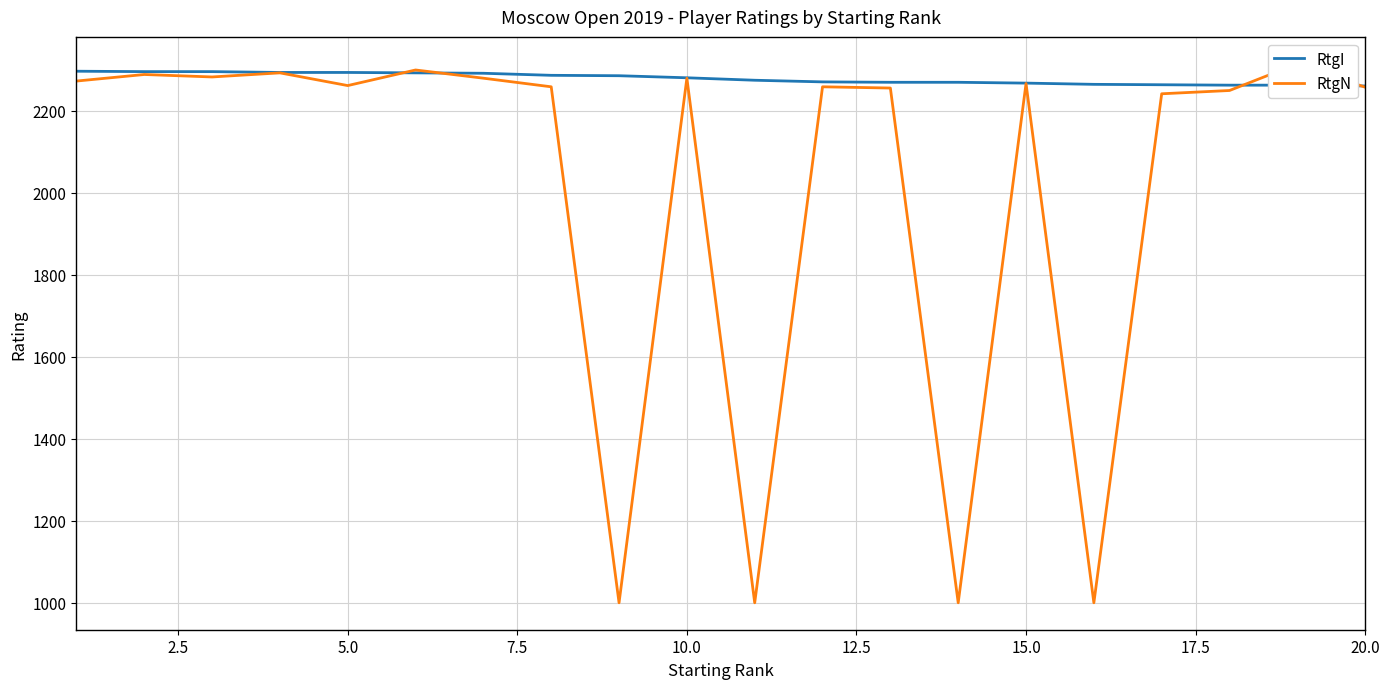

Is it true that RtgI equals 2293 at 5.0?

True